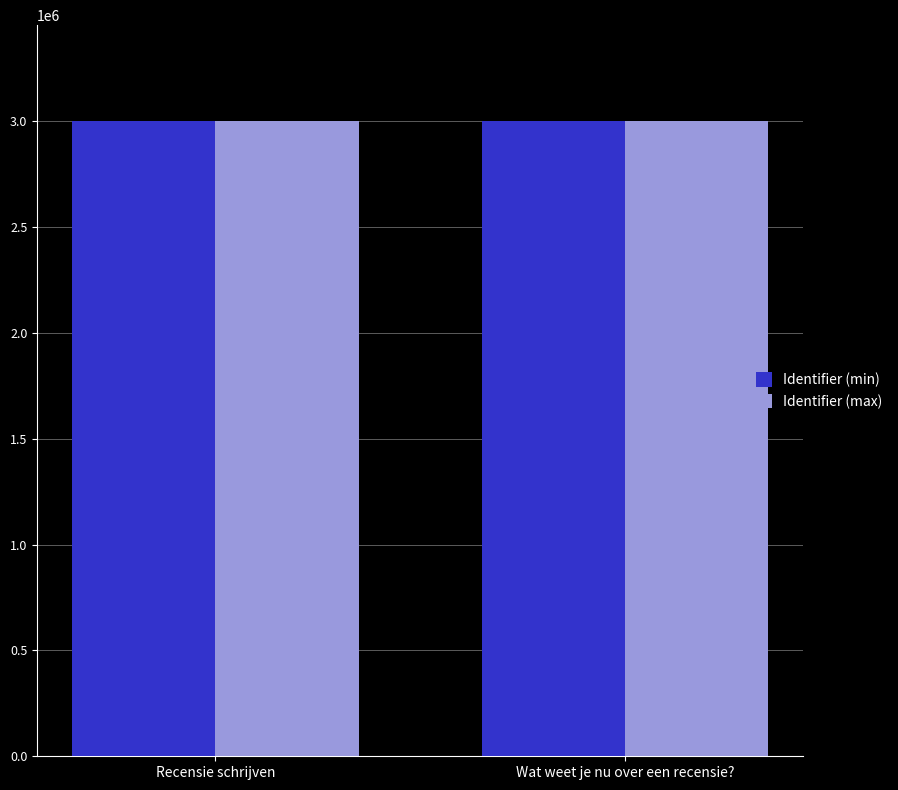

What is the spread (max minus min) of values at Wat weet je nu over een recensie??

9